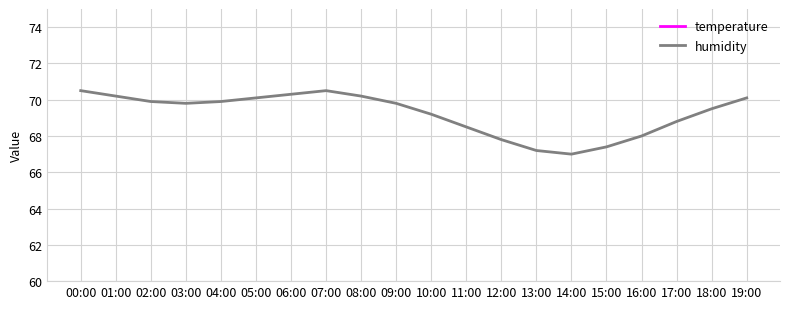

How many data points in temperature are above 18?

10